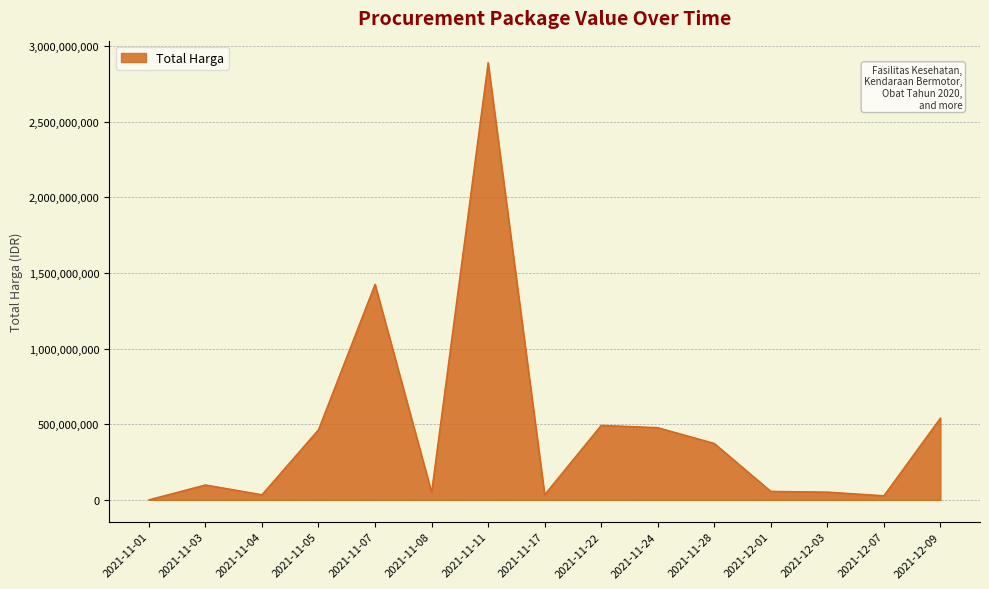

What is the minimum value shown in the chart?

333600